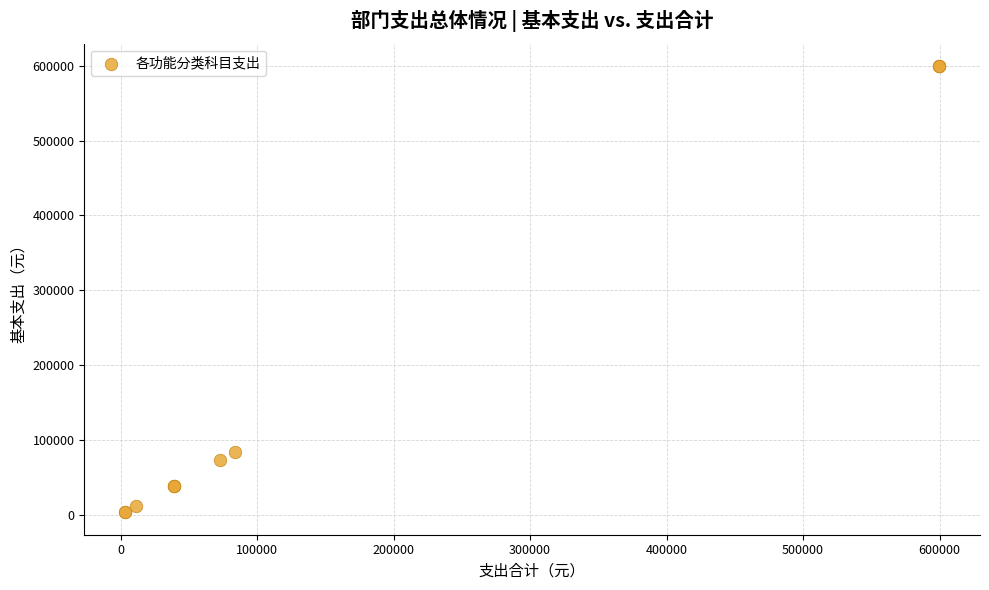

What Y value in the scatter plot is closest to 301473?

84088.9